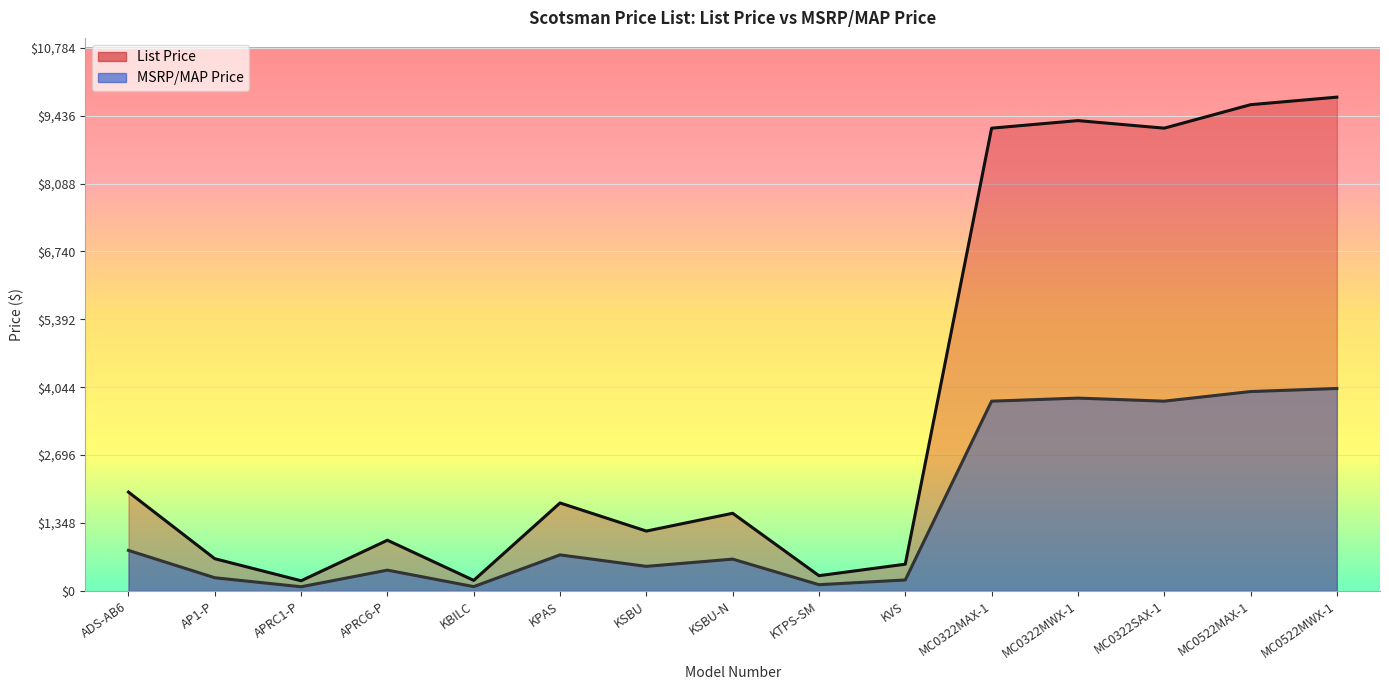

What is the sum of the List Price values at MC0522MWX-1 and MC0522MAX-1?

19458